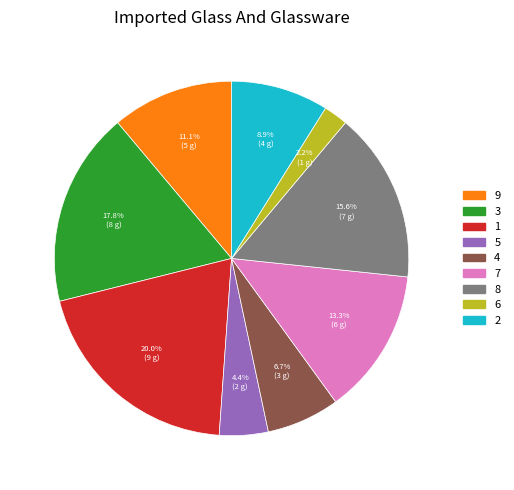

Does 4 account for over 50% of the chart?

No